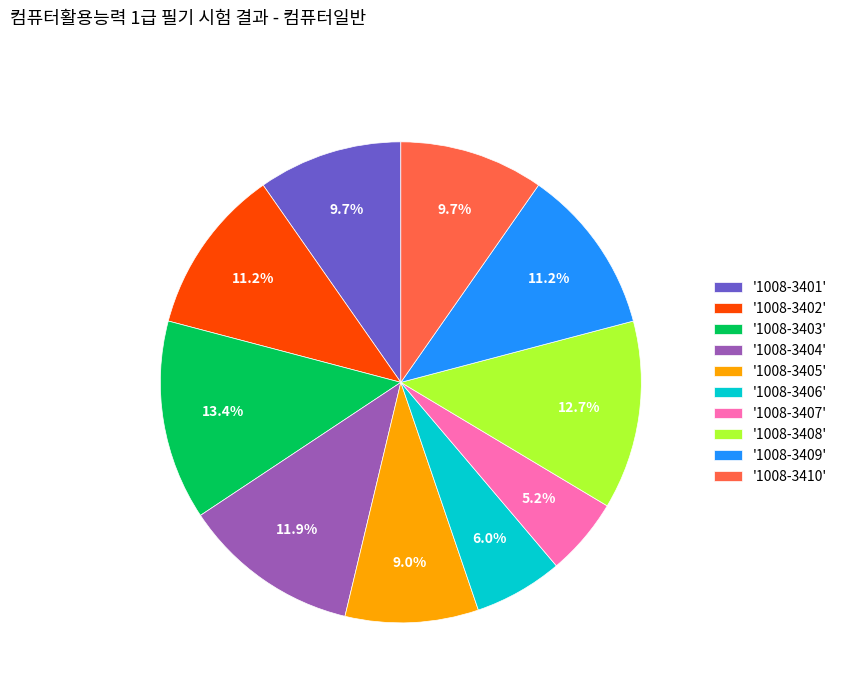

What portion of the pie excludes '1008-3409'?

88.8%